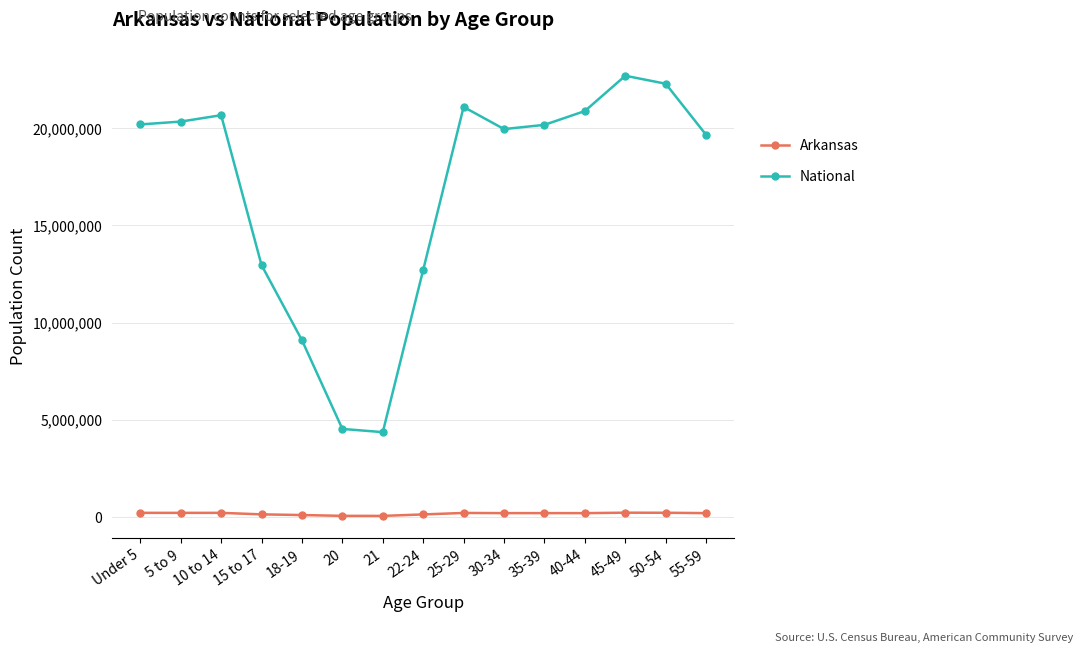

How many values in the Arkansas series are below 183739?

7